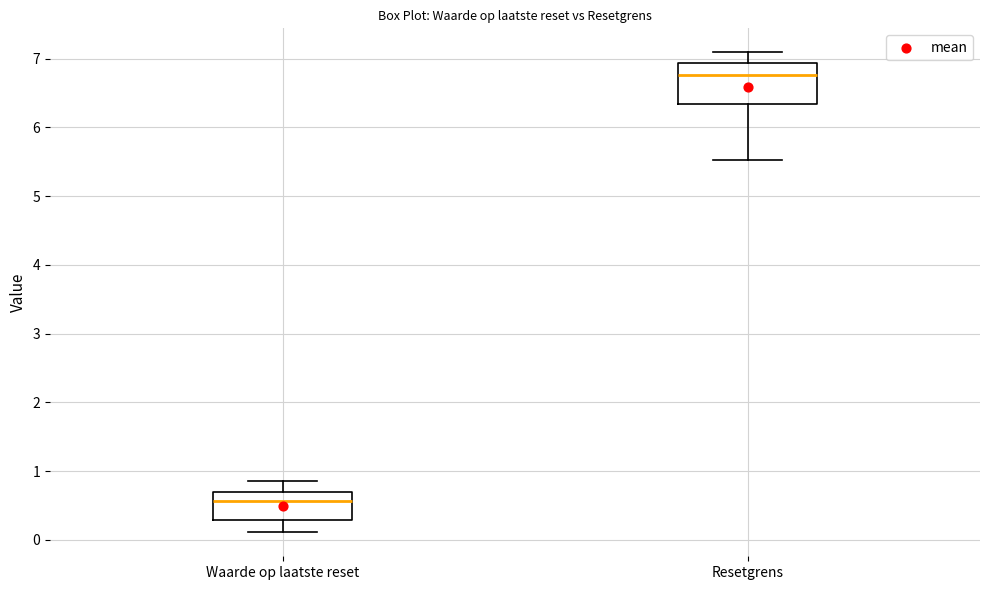

Where does the median line of the box for Resetgrens sit on the y-axis? The values are not printed on the chart, so give them approximately, as read against the axis.

6.8